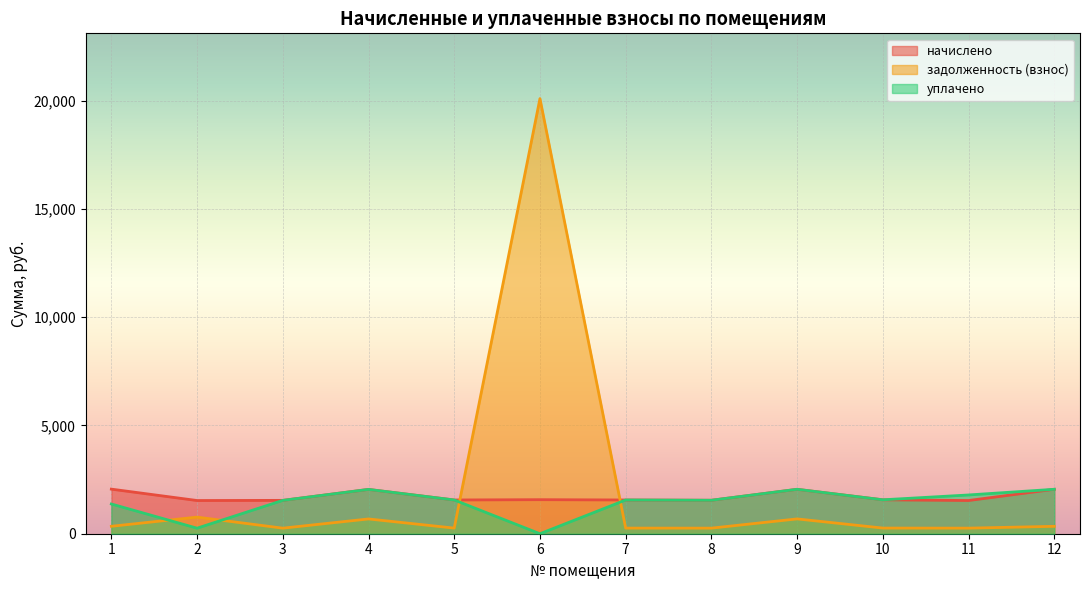

What is the value of the задолженность (взнос) point at the 2nd from the left?

767.0